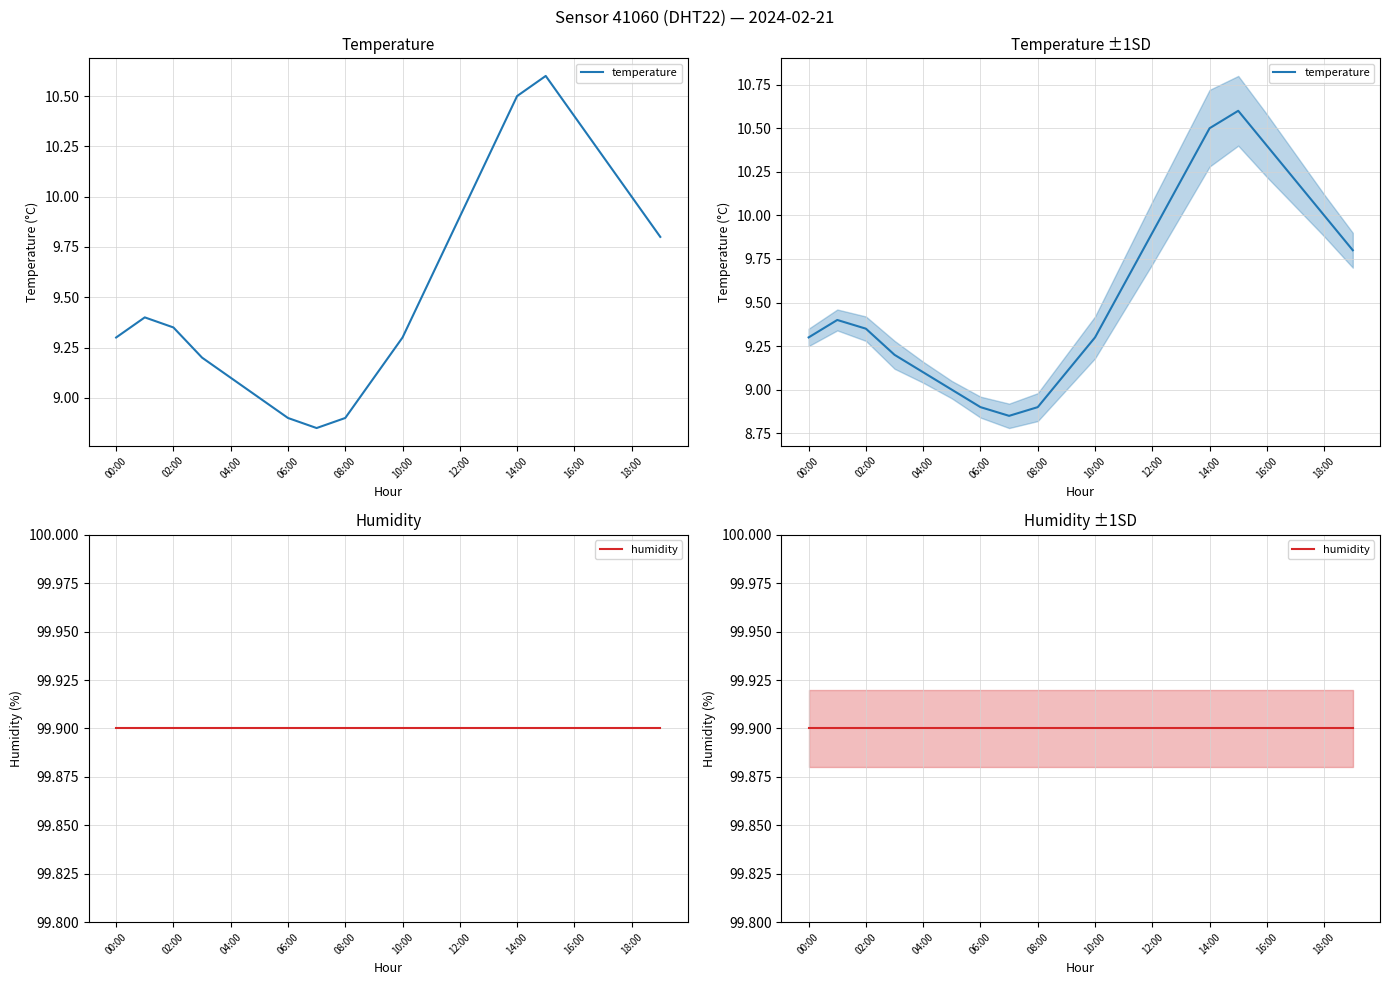

Rank the series by their average value, from highest to lowest.

humidity, temperature